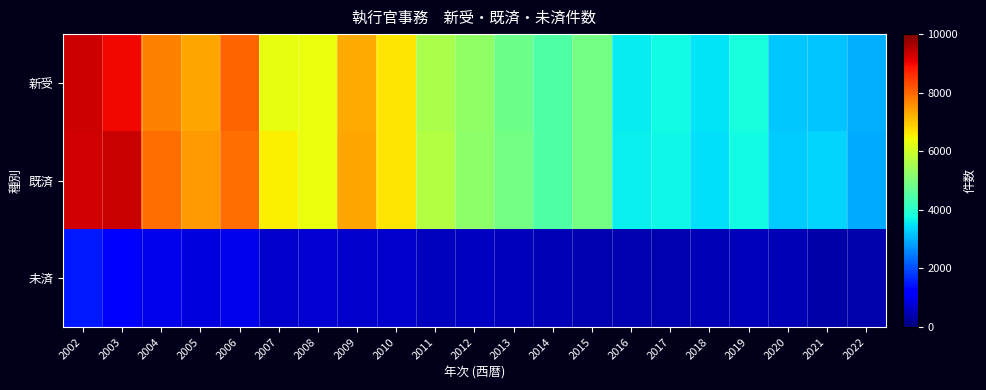

What is the total value across all series at 2006?

16903